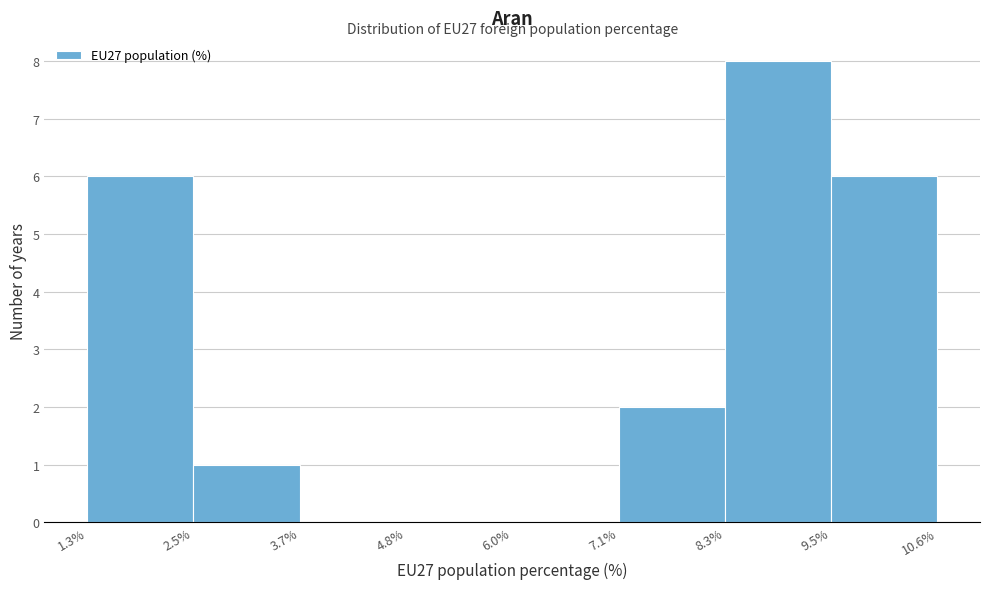

Which range on the x-axis has the tallest bar?

8.3% to 9.5%